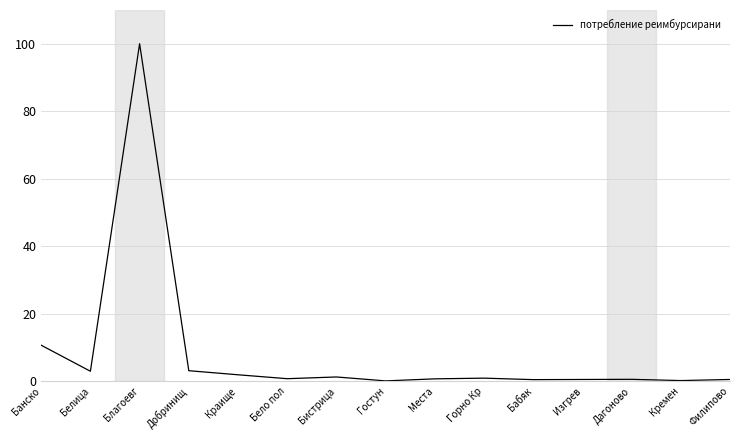

The chart shows a value of 0.9 at Горно Кр. True or false?

True